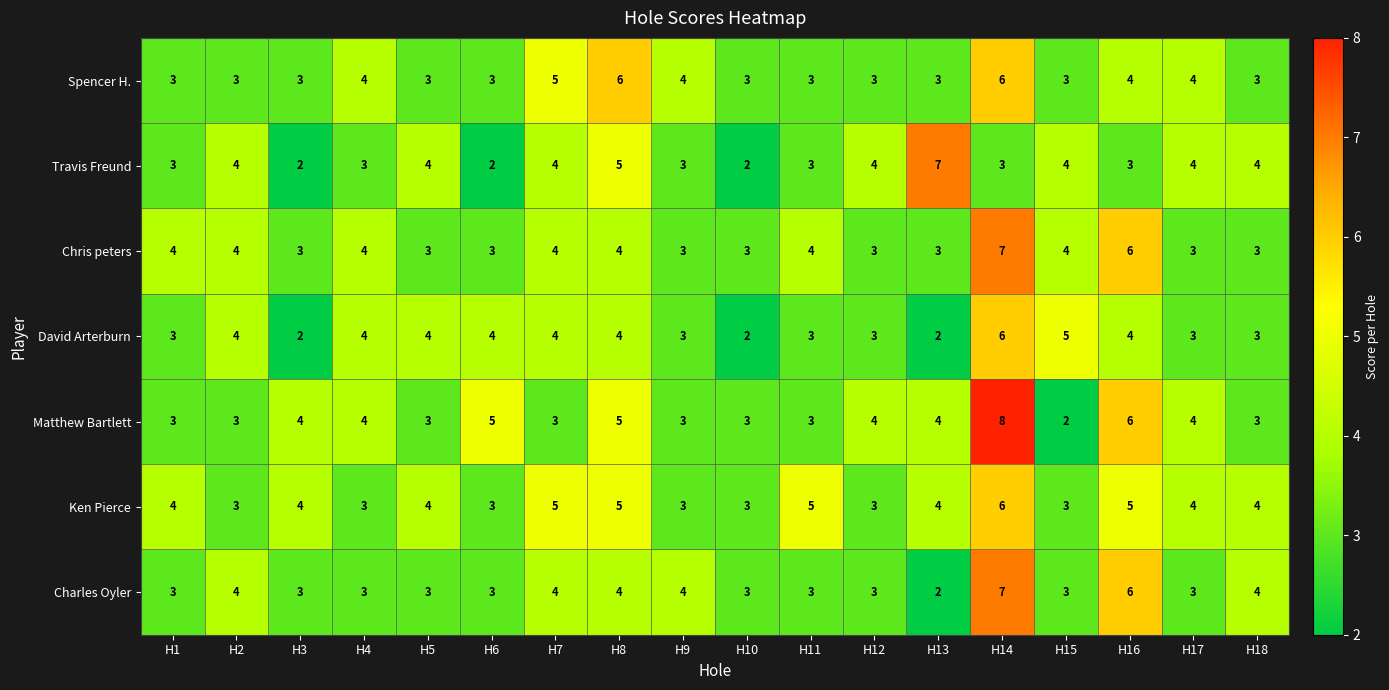

Which series has the largest total across all categories?

Ken Pierce